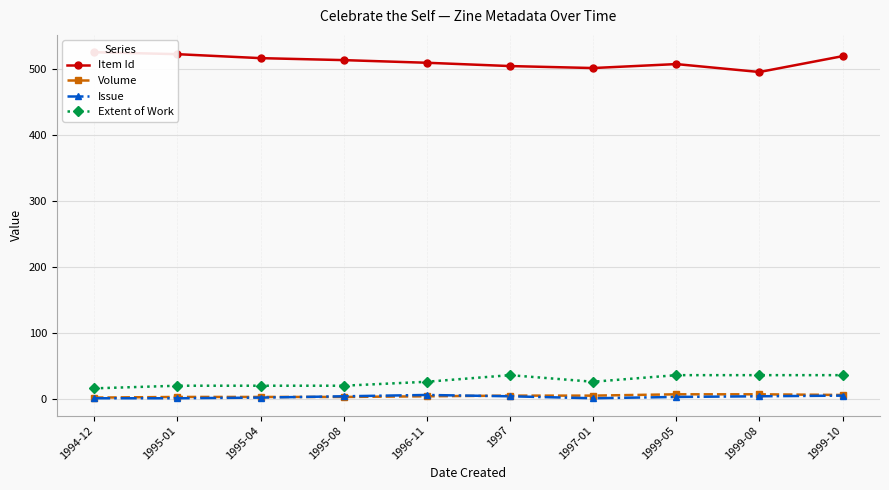

At which label does Volume first exceed 5?

1999-05